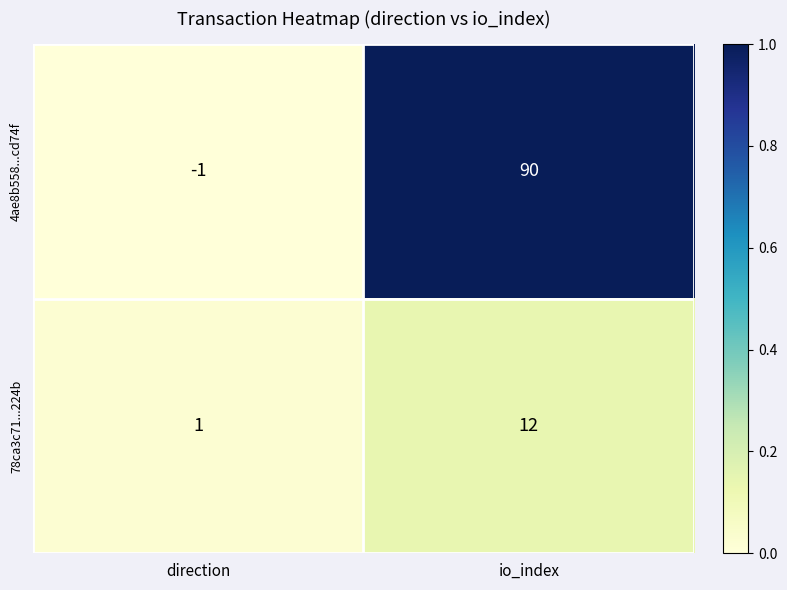

Reading left to right, list all the values displayed in this chart.

4ae8b558...cd74f: direction=-1	io_index=90
78ca3c71...224b: direction=1	io_index=12